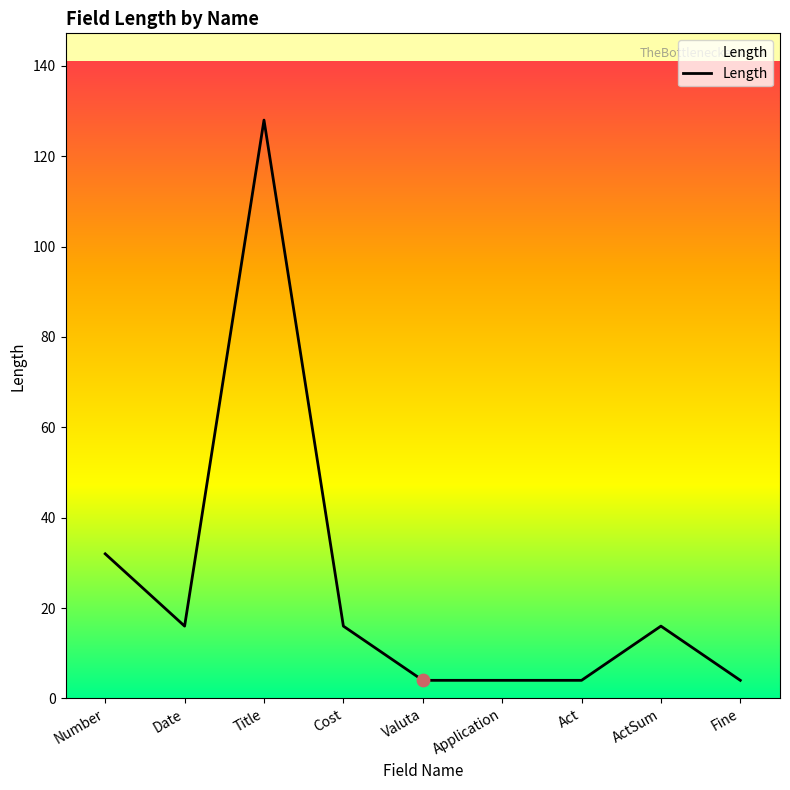

Between ActSum and Valuta, which is larger?

ActSum